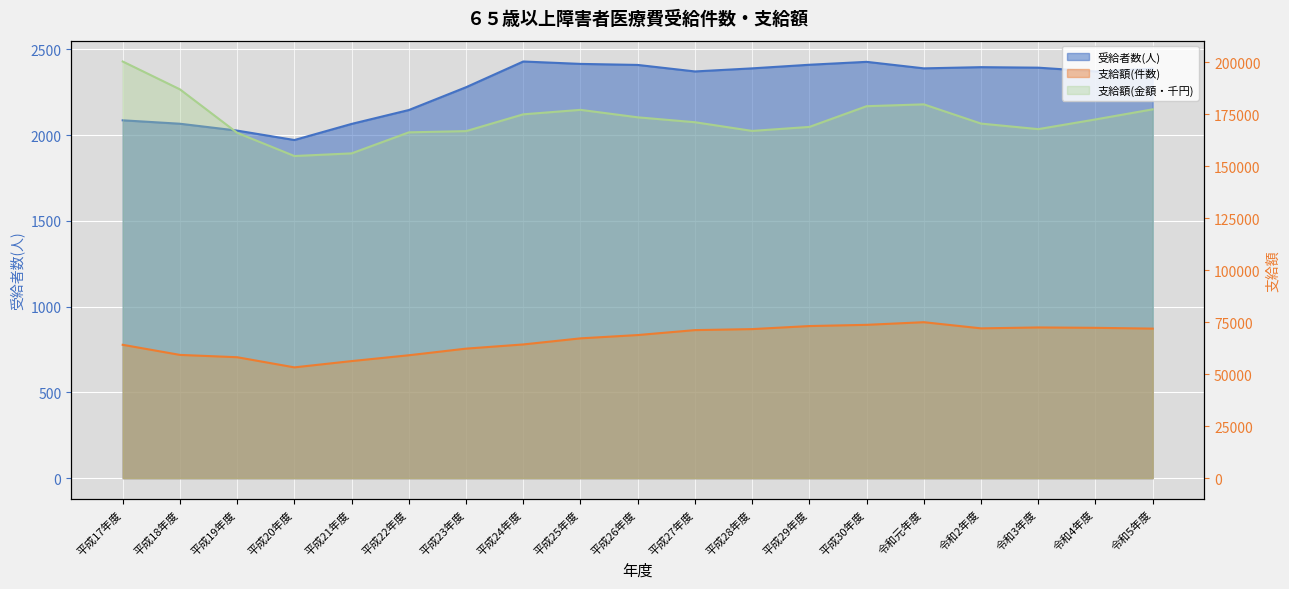

What is the total value across all series at 平成25年度?

246893